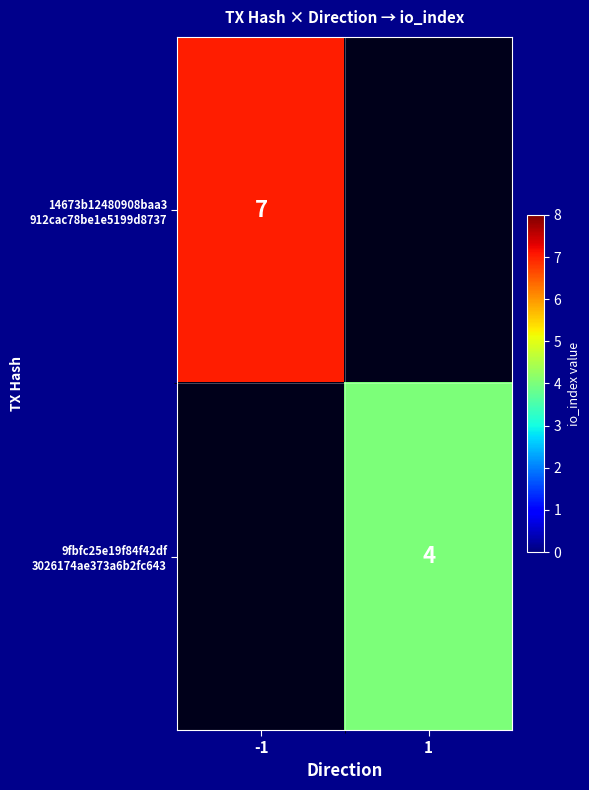

The 14673b12480908baa3 912cac78be1e5199d8737 series shows 2.7 at -1. True or false?

False